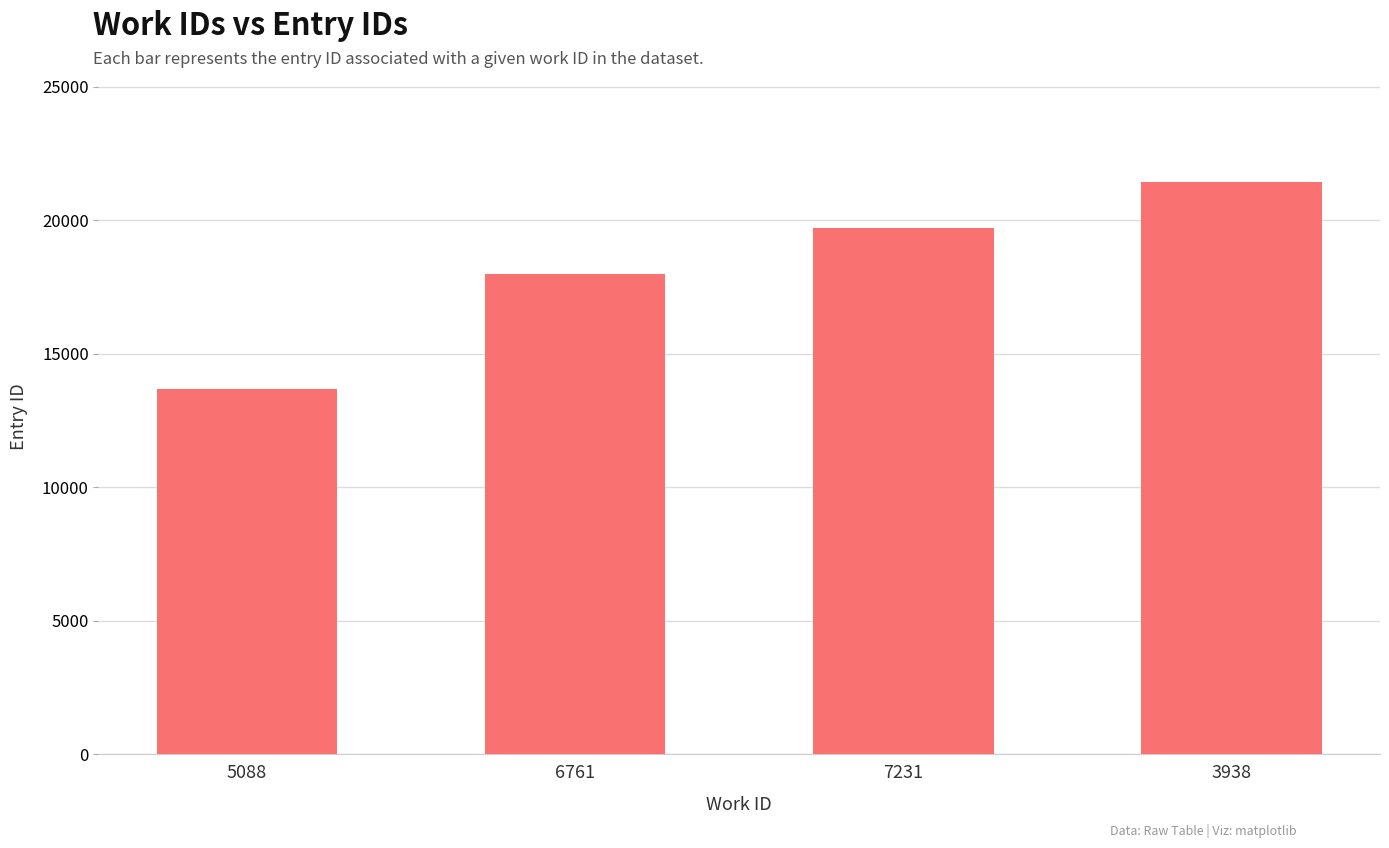

What is the approximate value at 5088?

13699